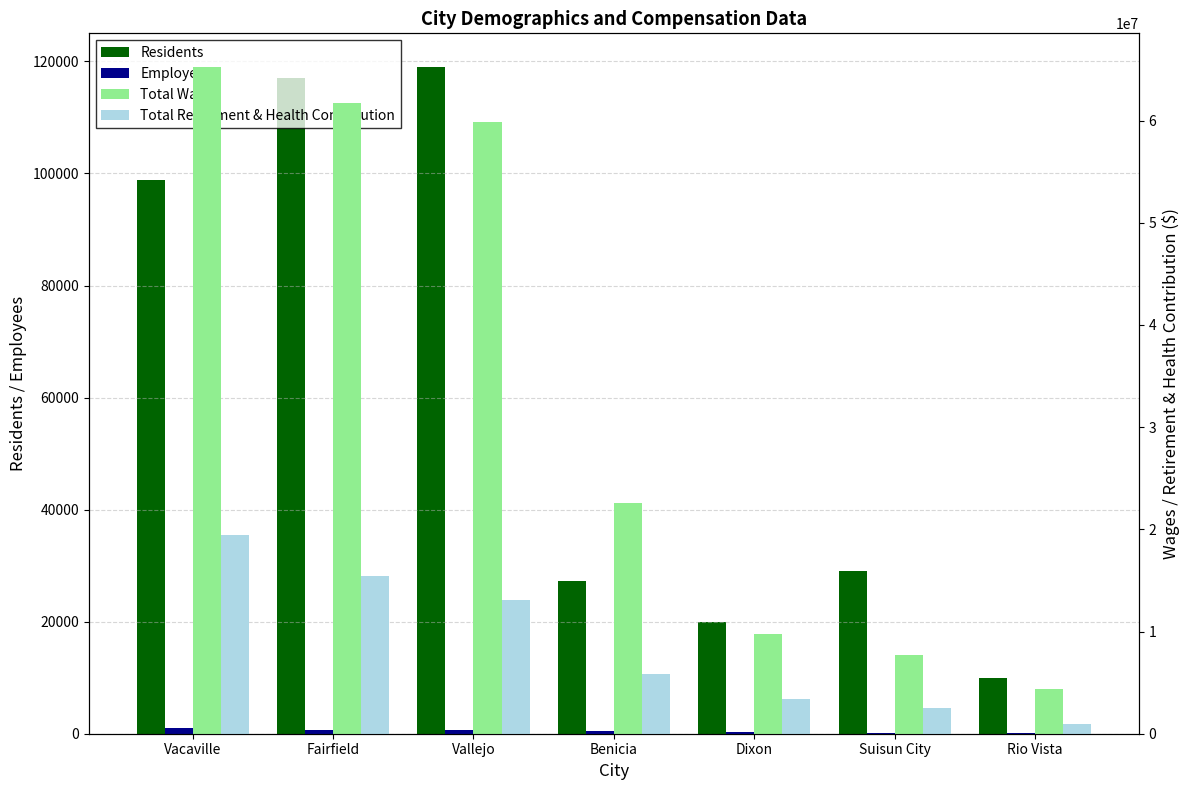

The Residents series shows 34229 at Dixon. True or false?

False